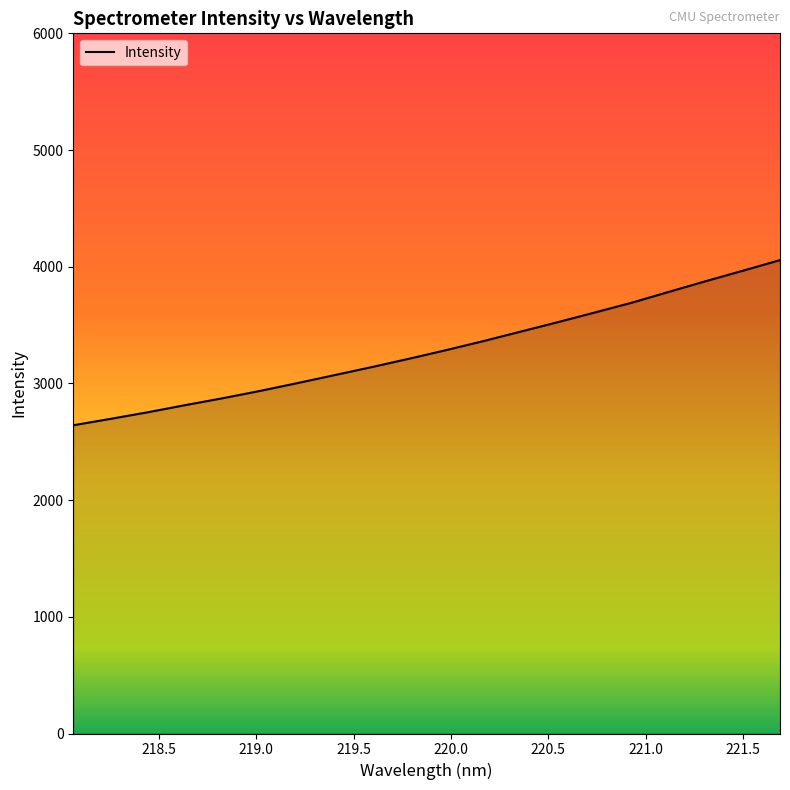

What is the difference between the maximum and minimum values?

1415.3